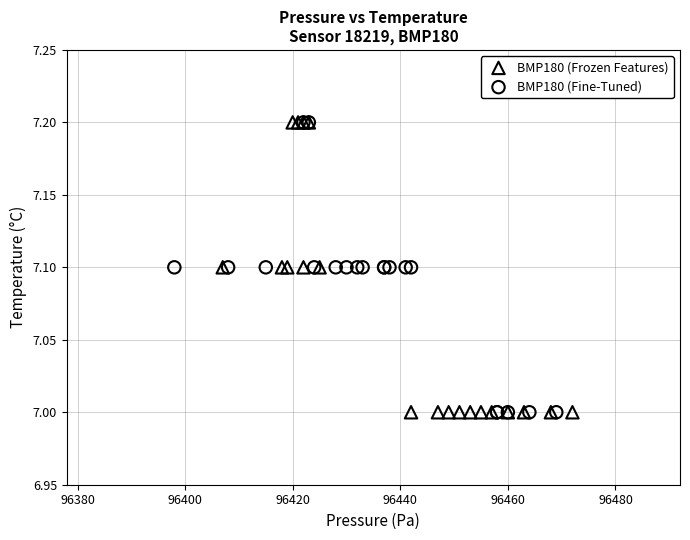

What are all the series names shown in the legend?

BMP180 (Frozen Features), BMP180 (Fine-Tuned)